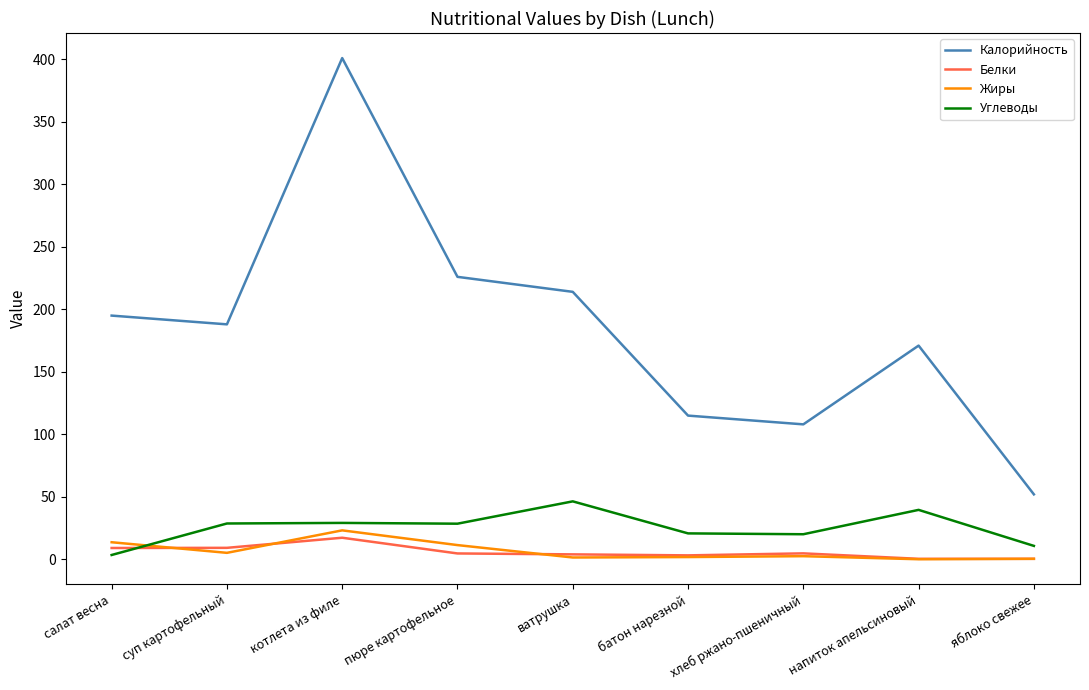

Which series ends up on top after the final intersection of Жиры and Углеводы?

Углеводы